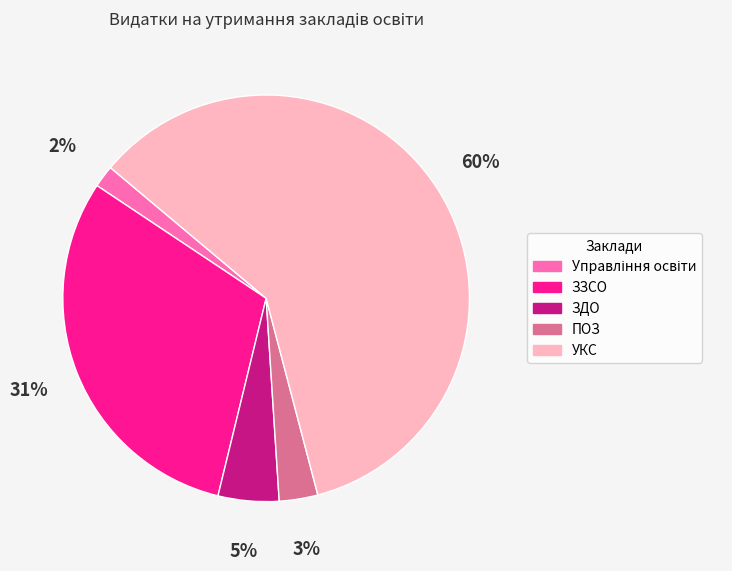

To the nearest percent, what portion does ЗДО represent?

5%